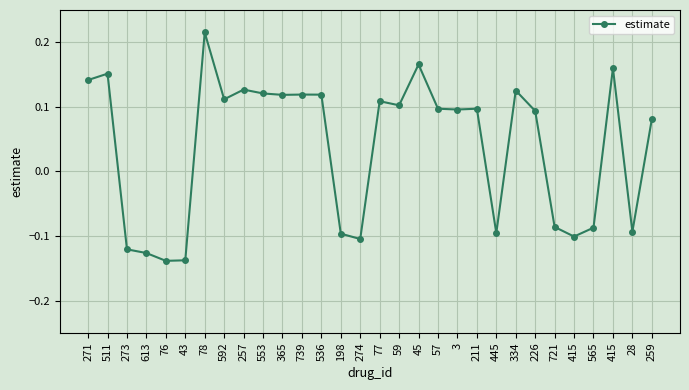

What is the difference between the values at 415 and 511?

0.3